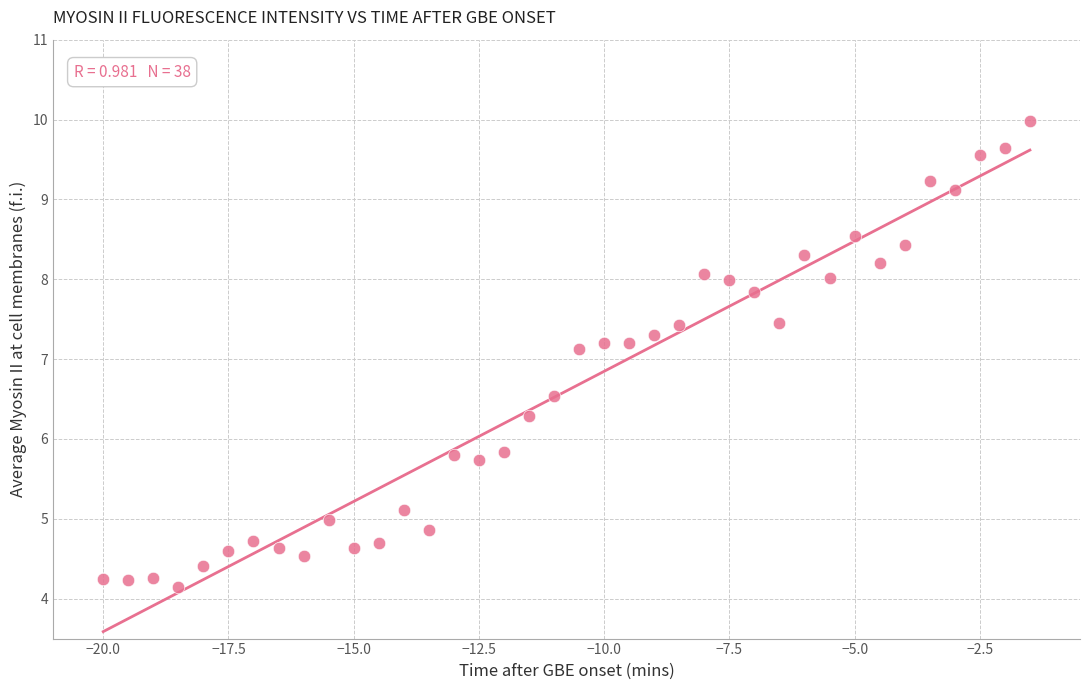

What is the range of X values (max minus min)?

18.5